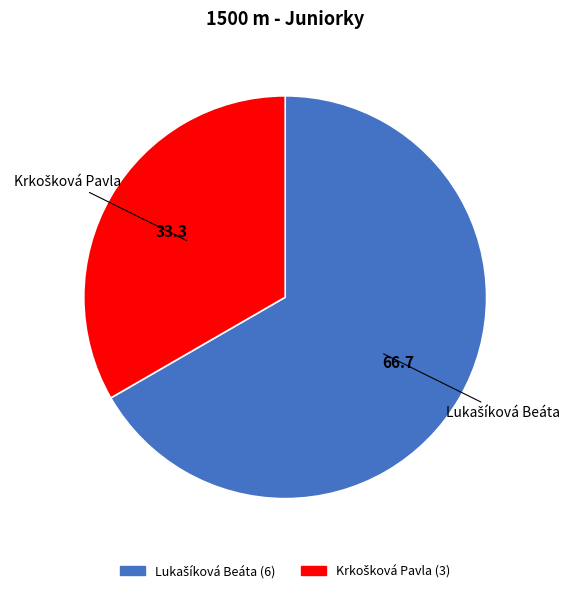

How many slices are in this pie chart?

2